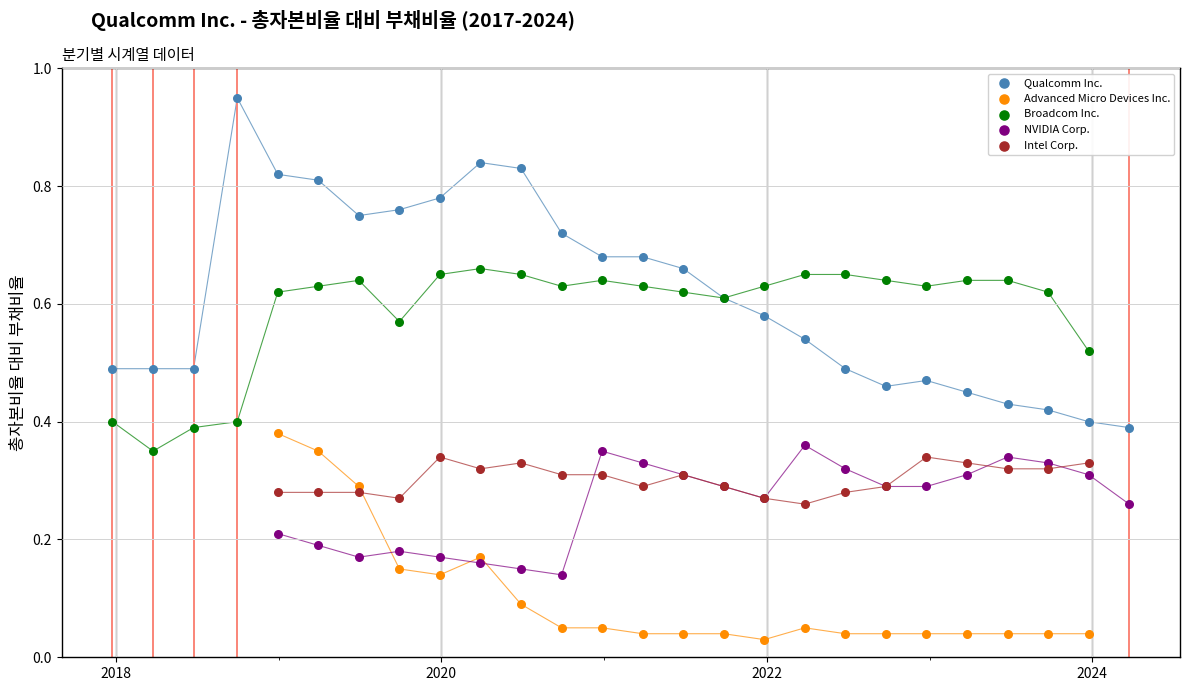

Which series contains the lowest Y value?

Advanced Micro Devices Inc.